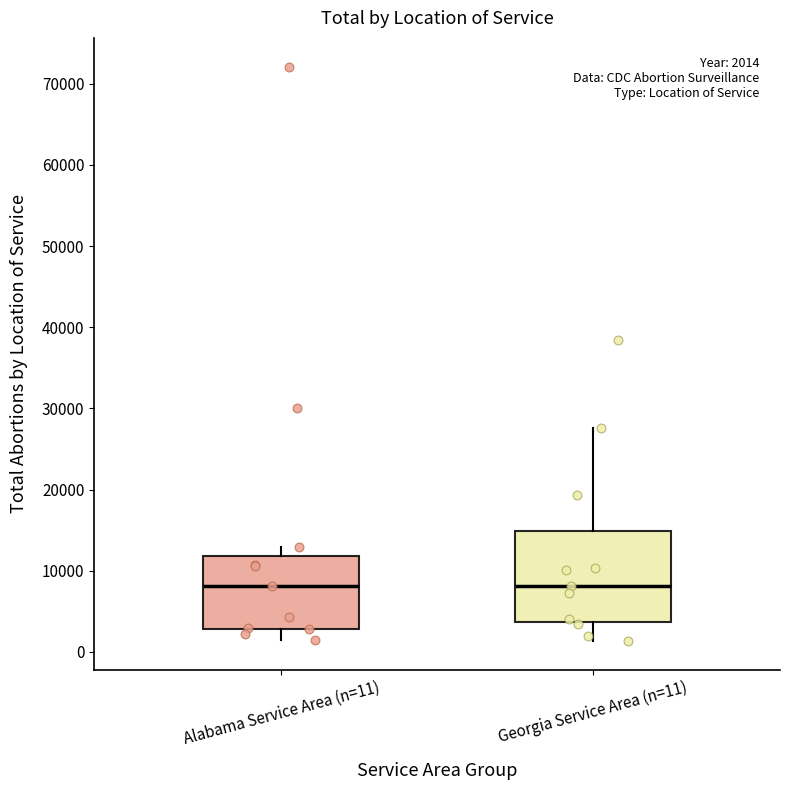

Comparing the boxes themselves (not the whiskers), which one is the tallest?

Georgia Service Area (n=11)